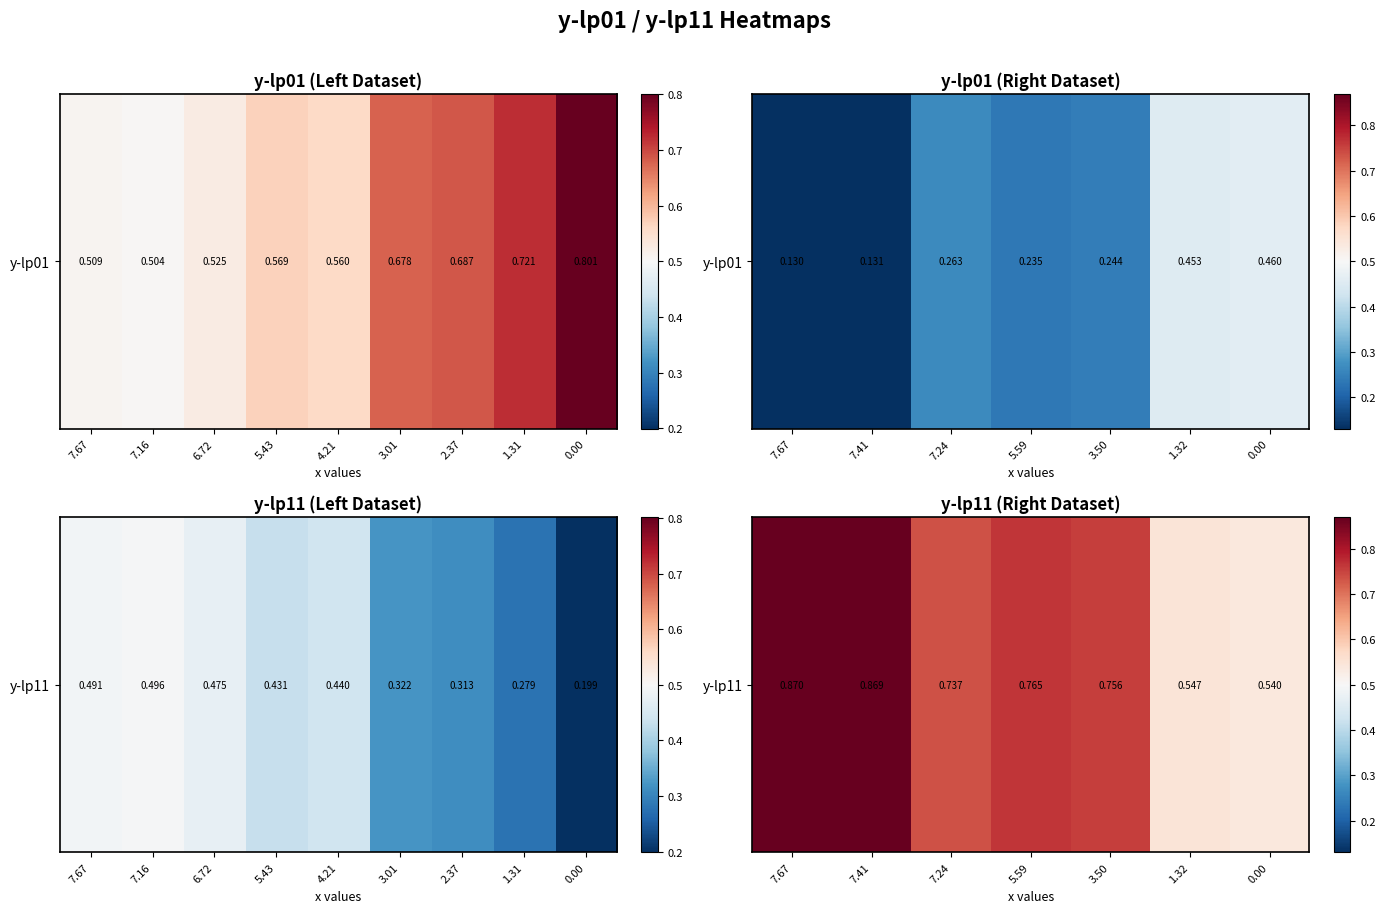

What is the difference between the maximum and minimum values?

0.3